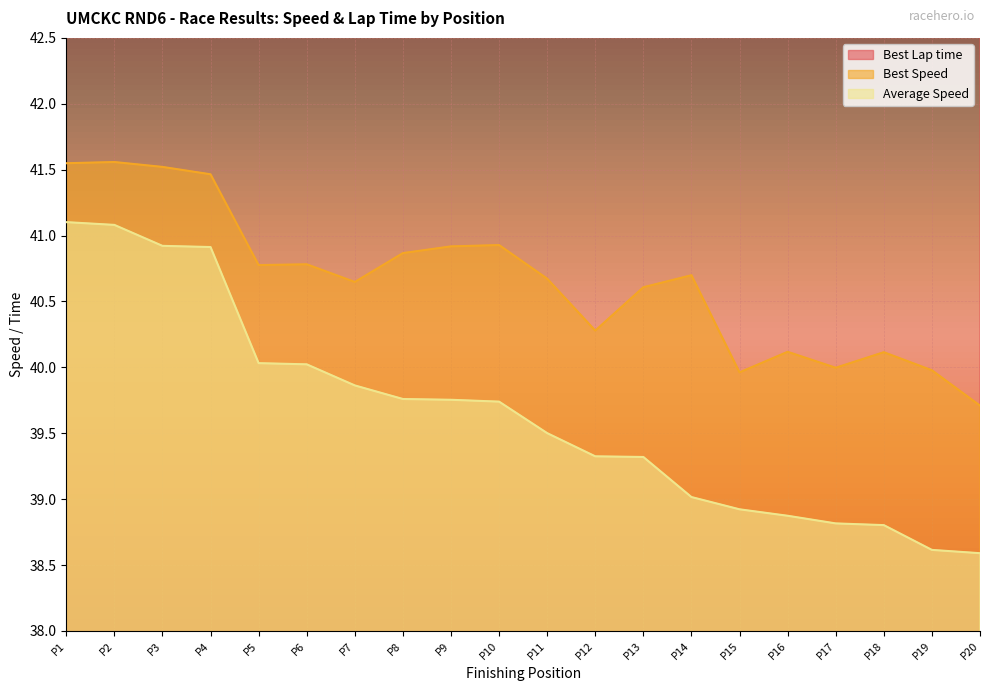

True or false: Best Speed has a value of 23.9 at P4.

False